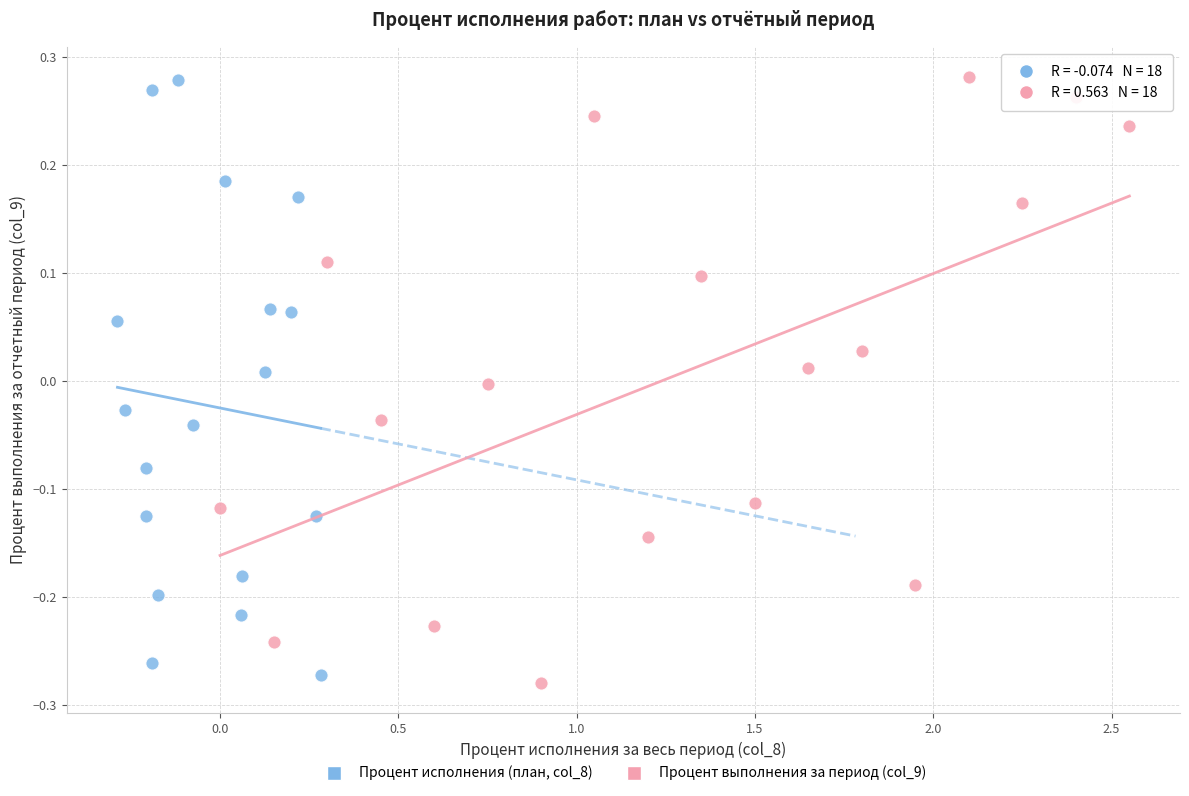

Which series reaches the minimum Y coordinate?

Процент выполнения за период (col_9)